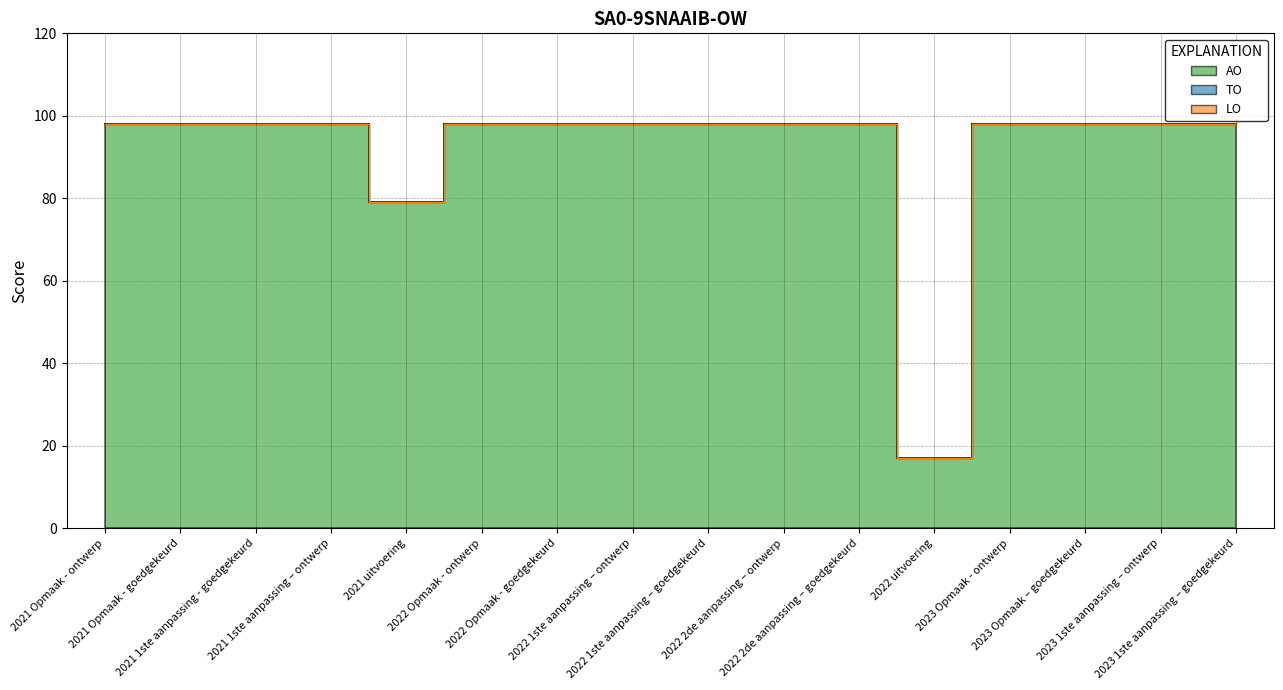

Which category has the highest value in the AO series?

2021 Opmaak - ontwerp